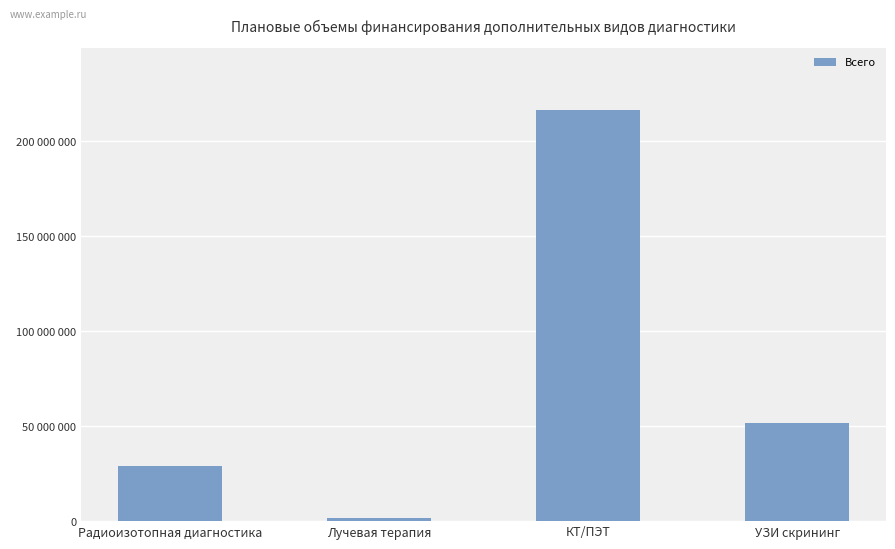

Rank the categories by value from highest to lowest.

КТ/ПЭТ, УЗИ скрининг, Радиоизотопная диагностика, Лучевая терапия